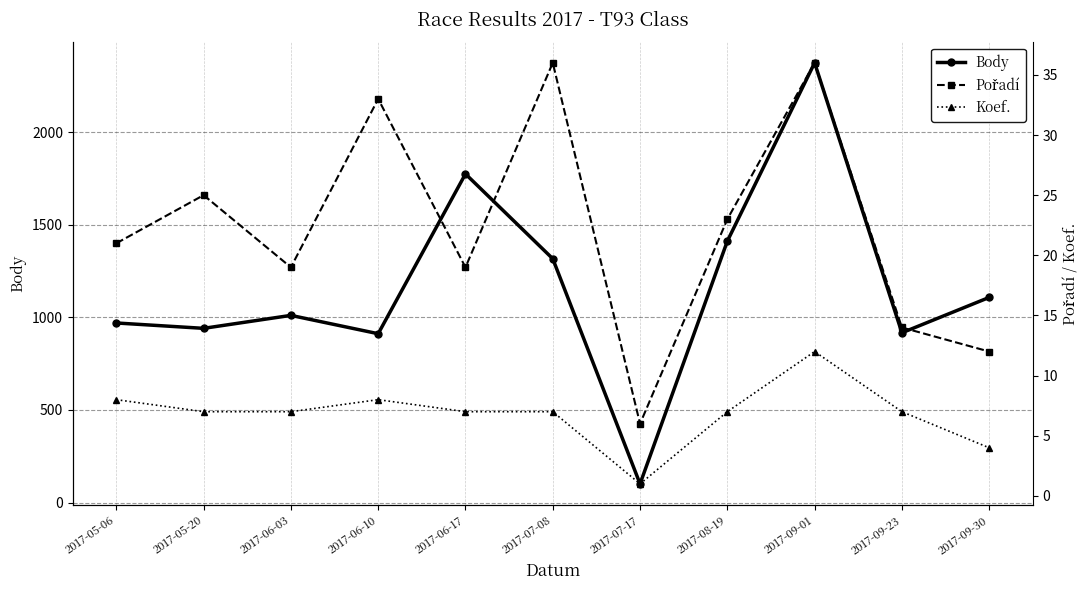

Is this an area chart (filled region under the line)?

No